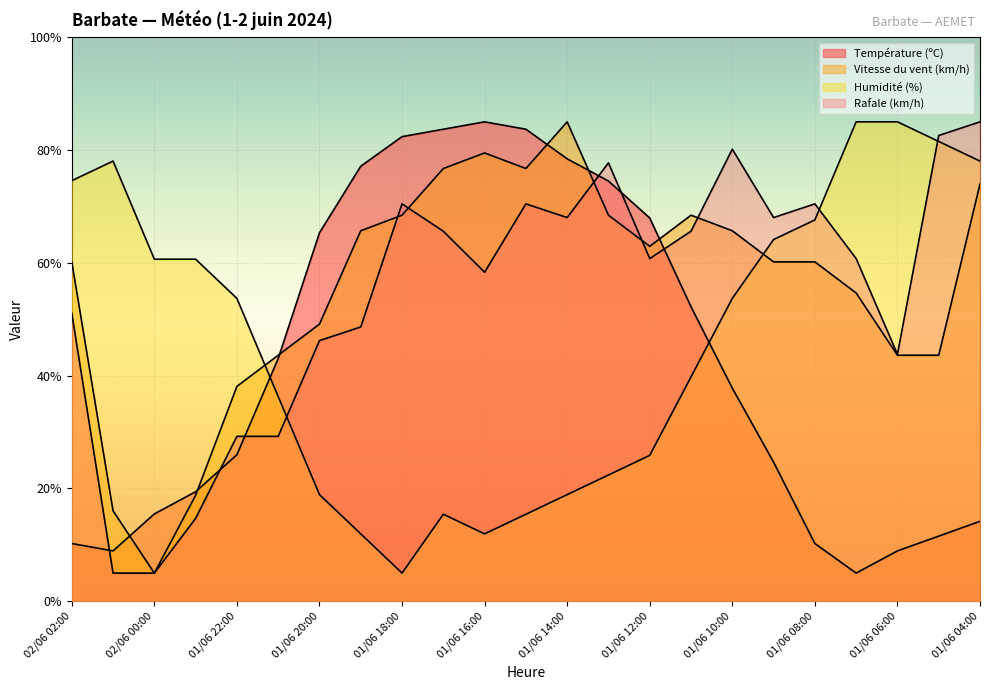

True or false: Température (ºC) has a value of 83.7 at 01/06 17:00.

True